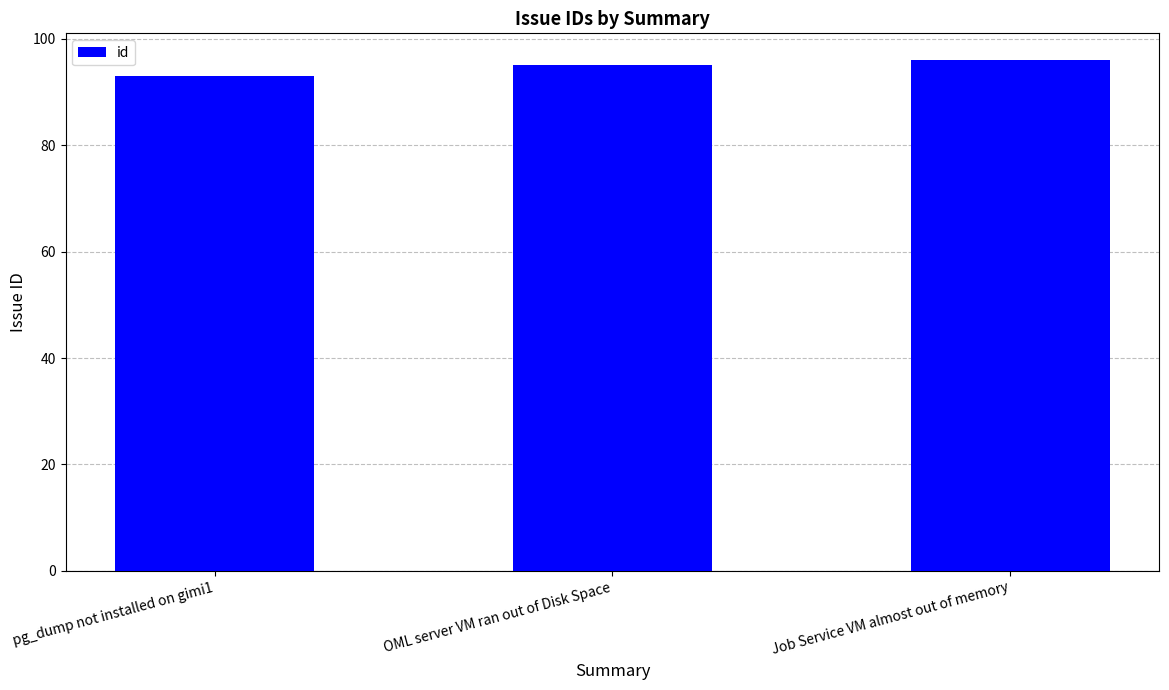

How many data points does each series have?

3